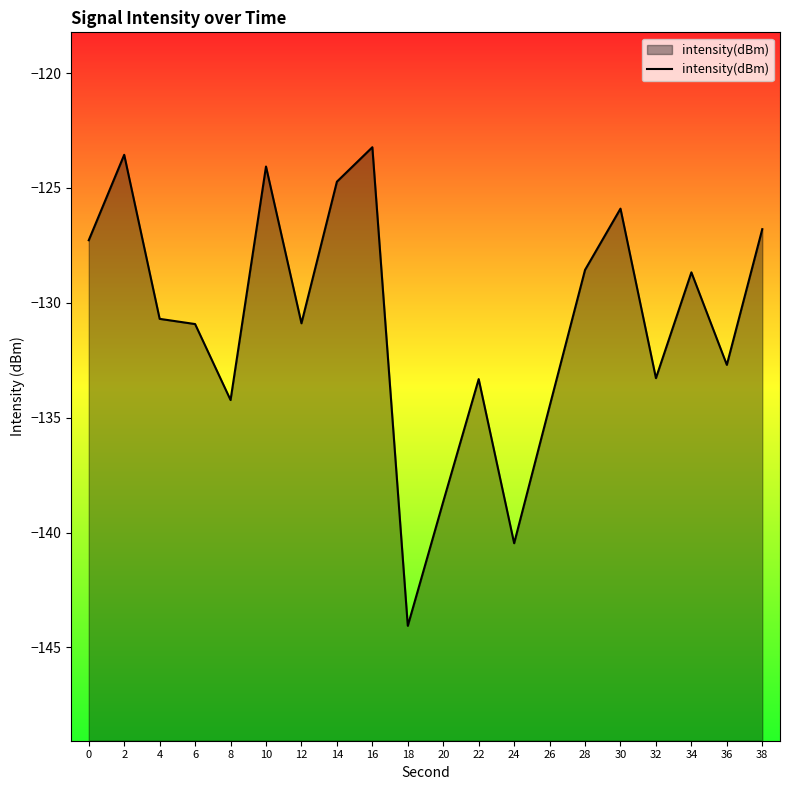

What is the change in value from 4 to 8?

-3.5